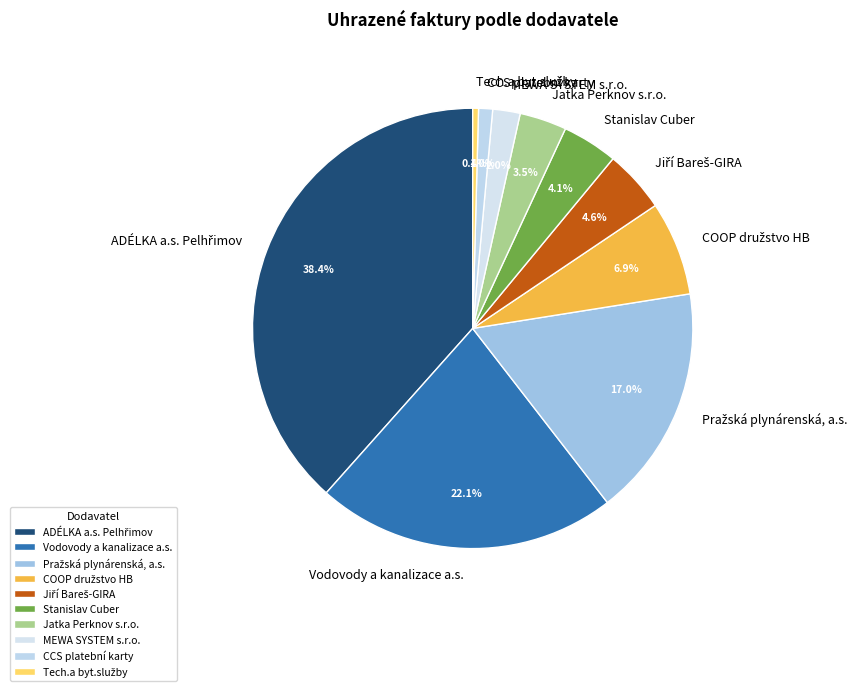

What percentage is NOT represented by Vodovody a kanalizace a.s.?

77.9%